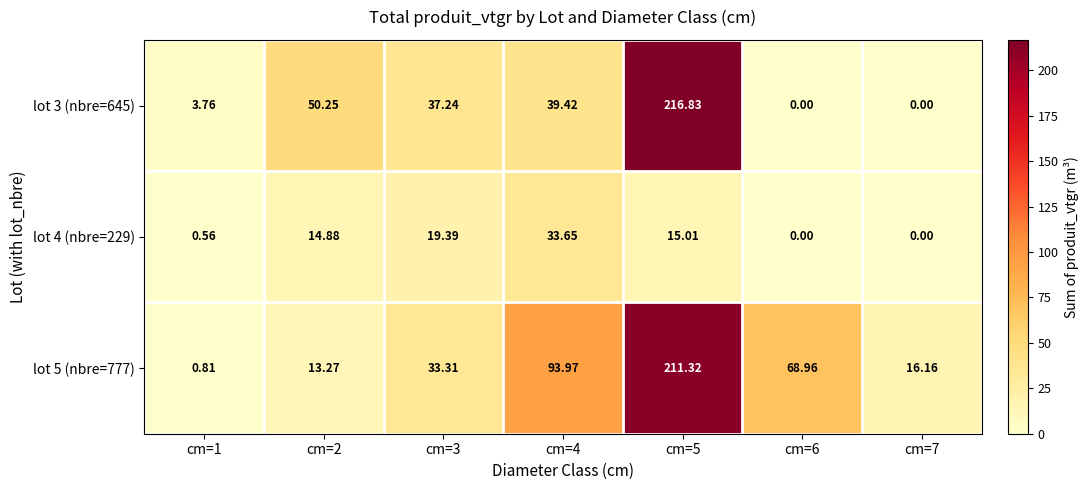

Is the value of lot 5 (nbre=777) at cm=1 greater than the value of lot 4 (nbre=229) at cm=5?

No